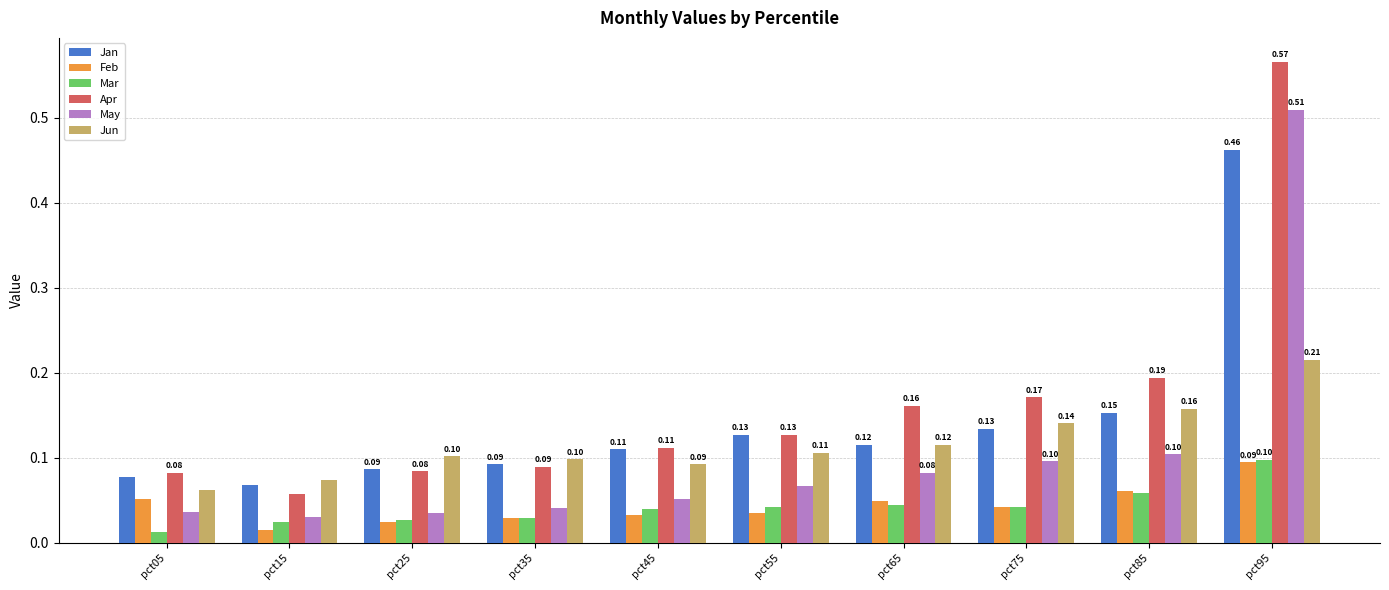

Which series has the largest range (max minus min)?

Apr